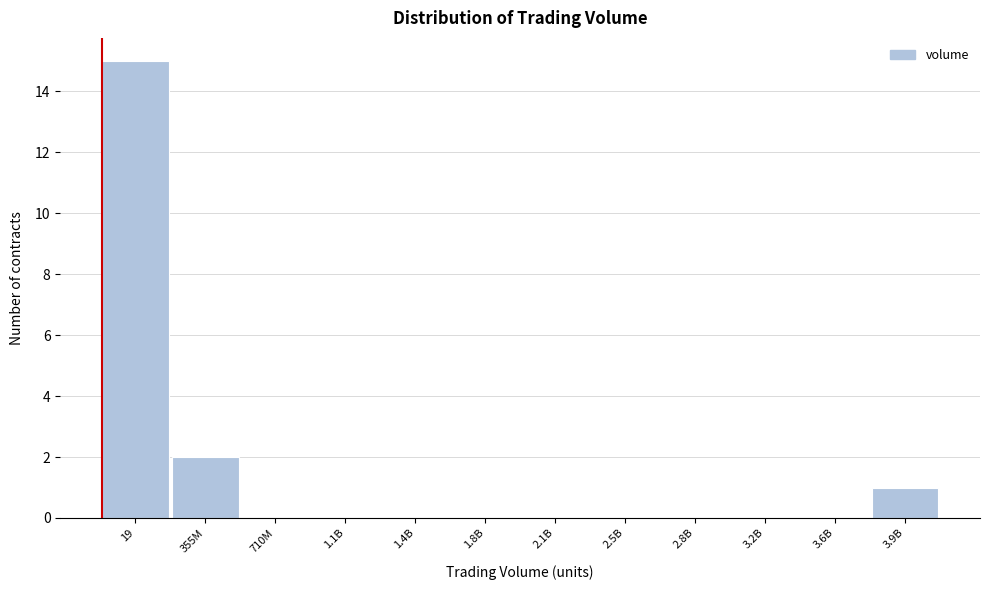

Reading left to right, list all the values displayed in this chart.

19=15	355M=2	710M=0	1.1B=0	1.4B=0	1.8B=0	2.1B=0	2.5B=0	2.8B=0	3.2B=0	3.6B=0	3.9B=1